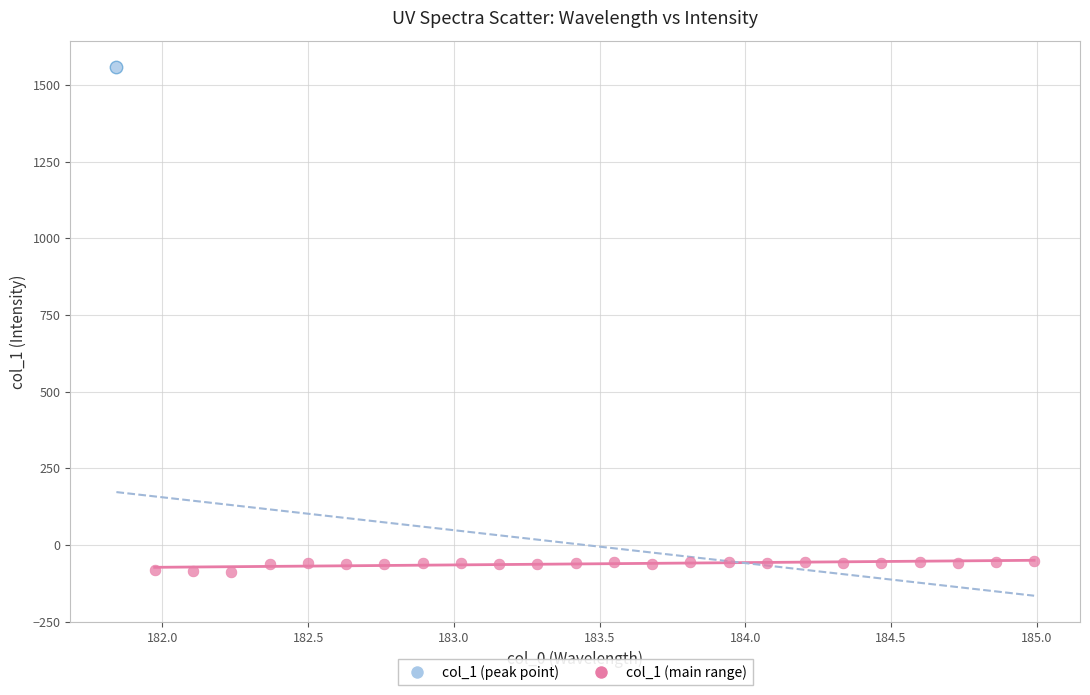

What are all the series names shown in the legend?

col_1 (peak point), col_1 (main range)